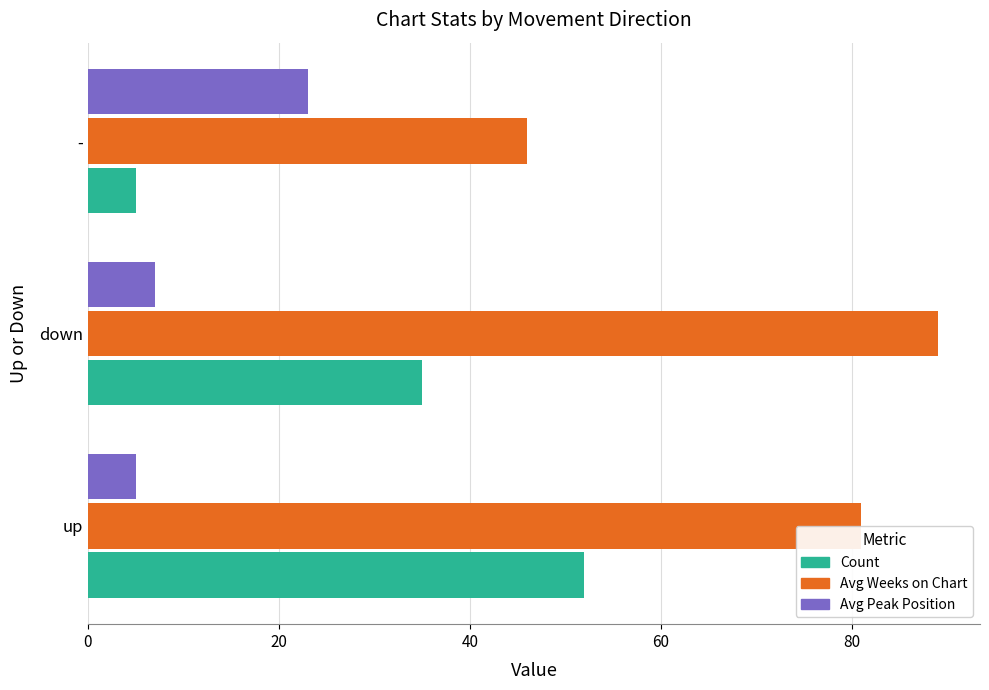

How many distinct data groups are displayed?

3